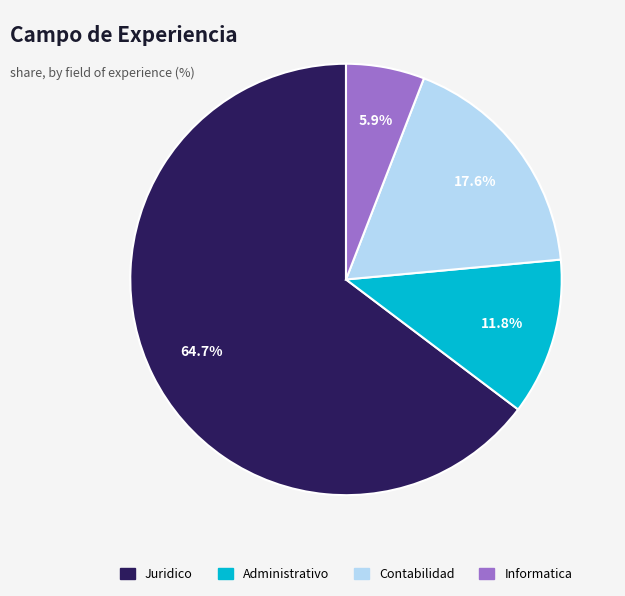

Which category has the smallest portion of the pie?

Informatica